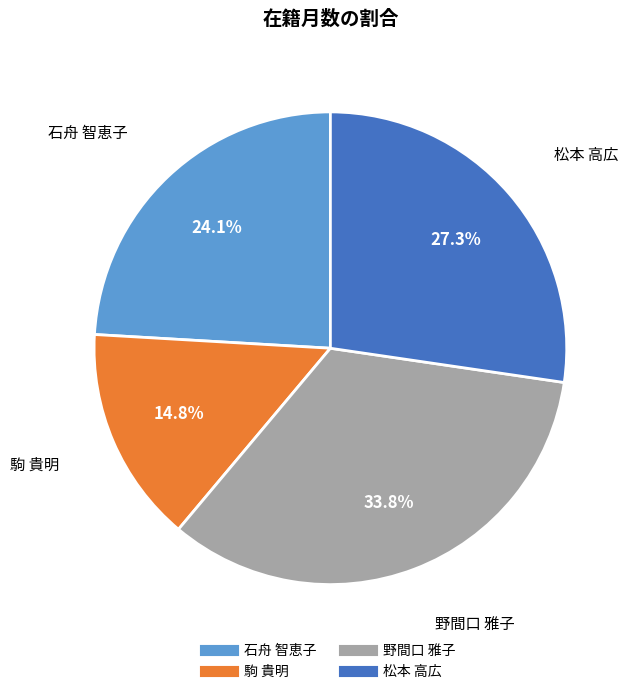

To the nearest percent, what percentage of the pie is 松本 高広?

27%